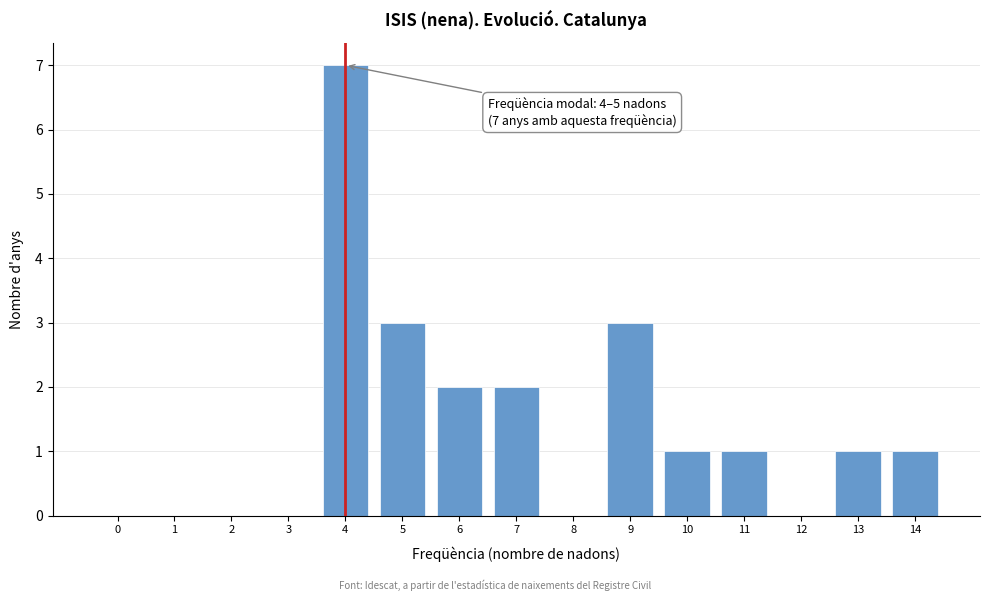

Reading left to right, transcribe all the data shown in this chart.

0=0	1=0	2=0	3=0	4=7	5=3	6=2	7=2	8=0	9=3	10=1	11=1	12=0	13=1	14=1